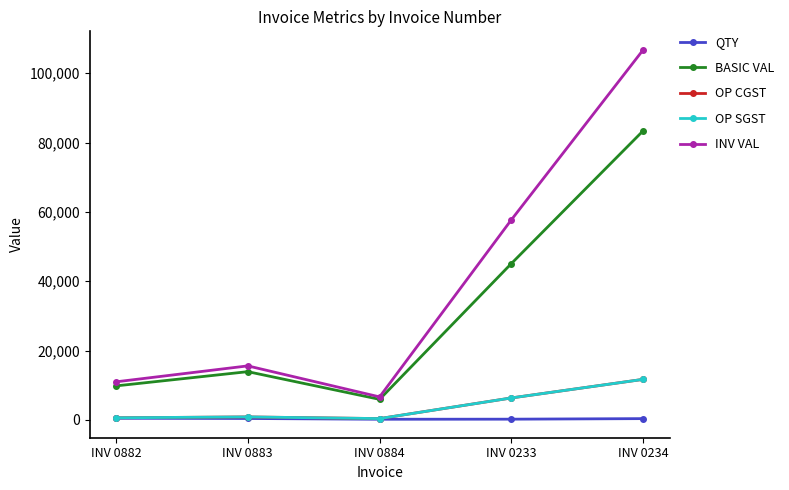

Which category has the highest value in the OP SGST series?

INV 0234